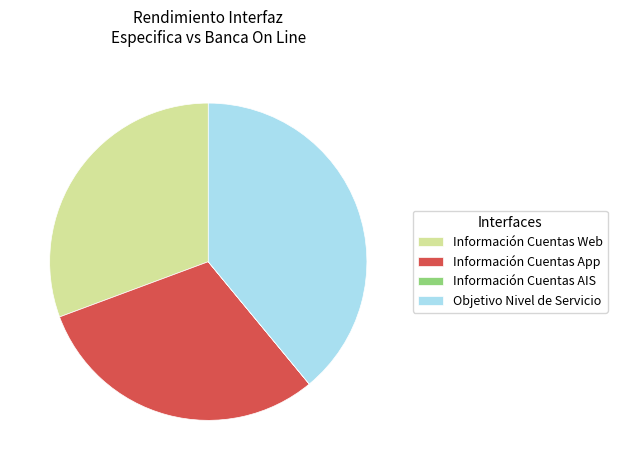

True or false: Objetivo Nivel de Servicio accounts for 9% of the total.

False